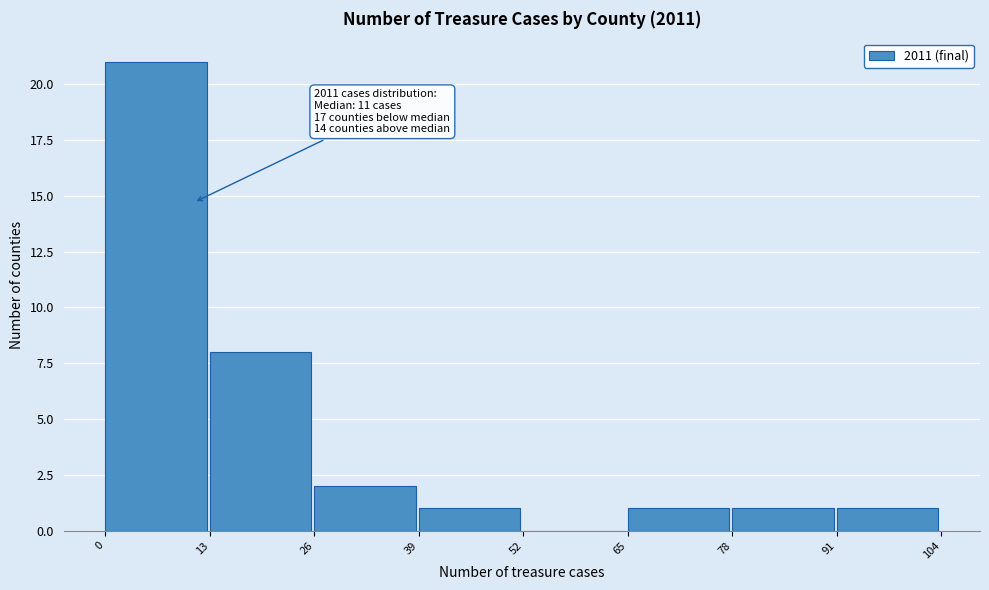

Which range on the x-axis has the tallest bar?

0 to 13